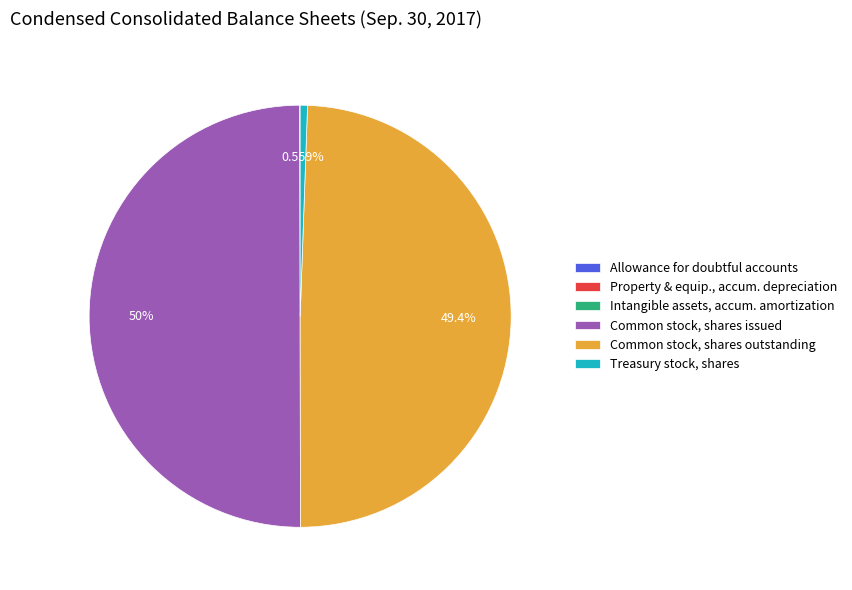

Does Common stock, shares outstanding account for over 50% of the chart?

No